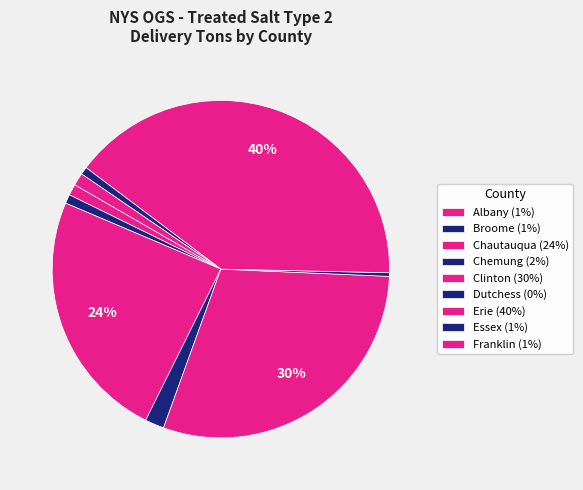

To the nearest percent, what portion does Erie represent?

40%